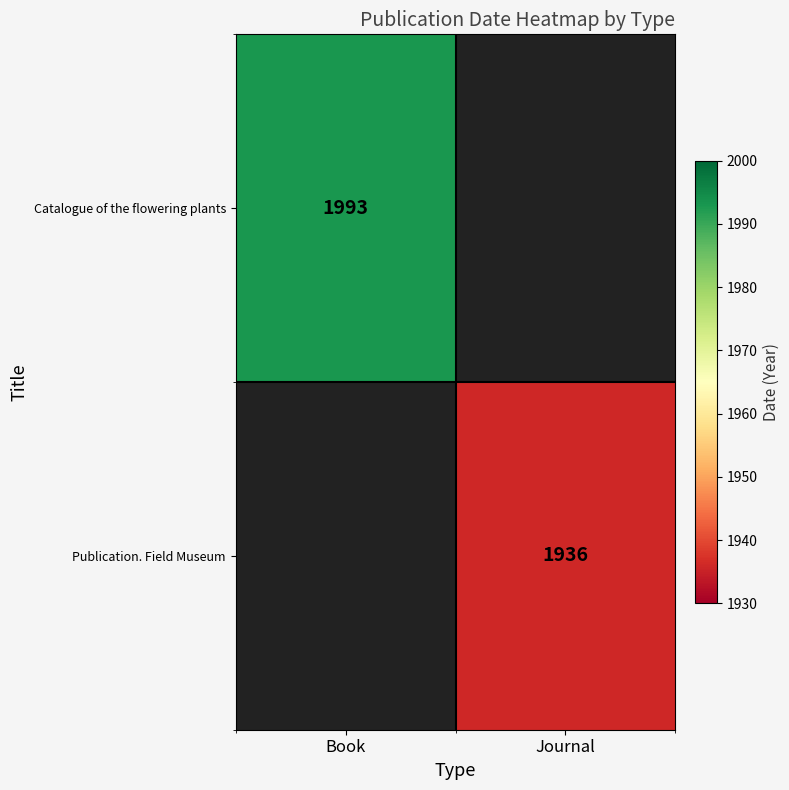

The value of Catalogue of the flowering plants at Book is 1993. True or false?

True